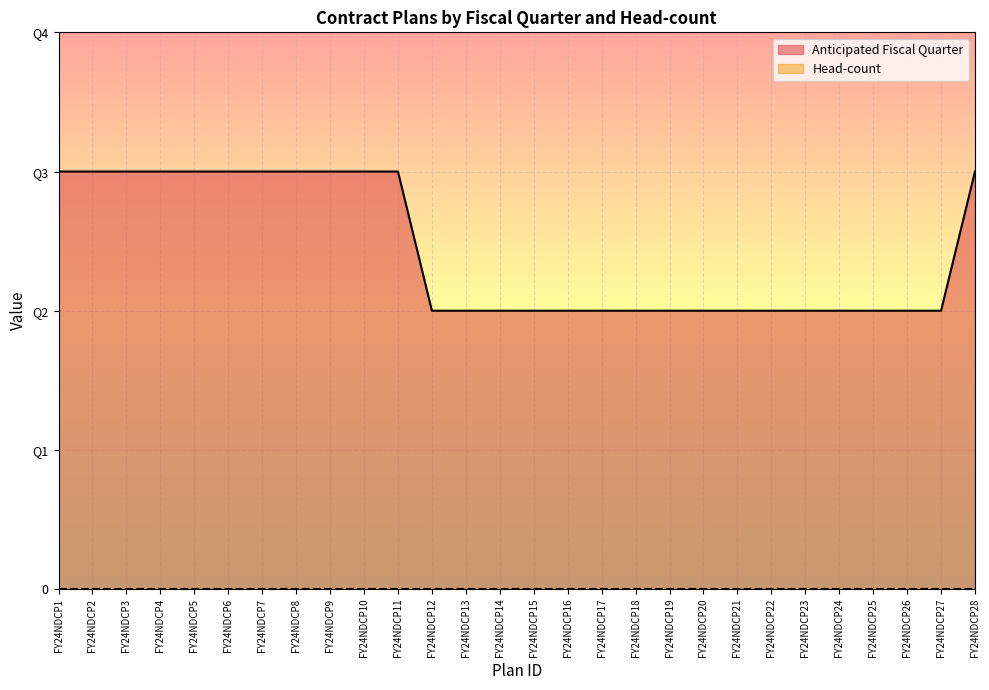

What is the maximum value shown in the chart?

3